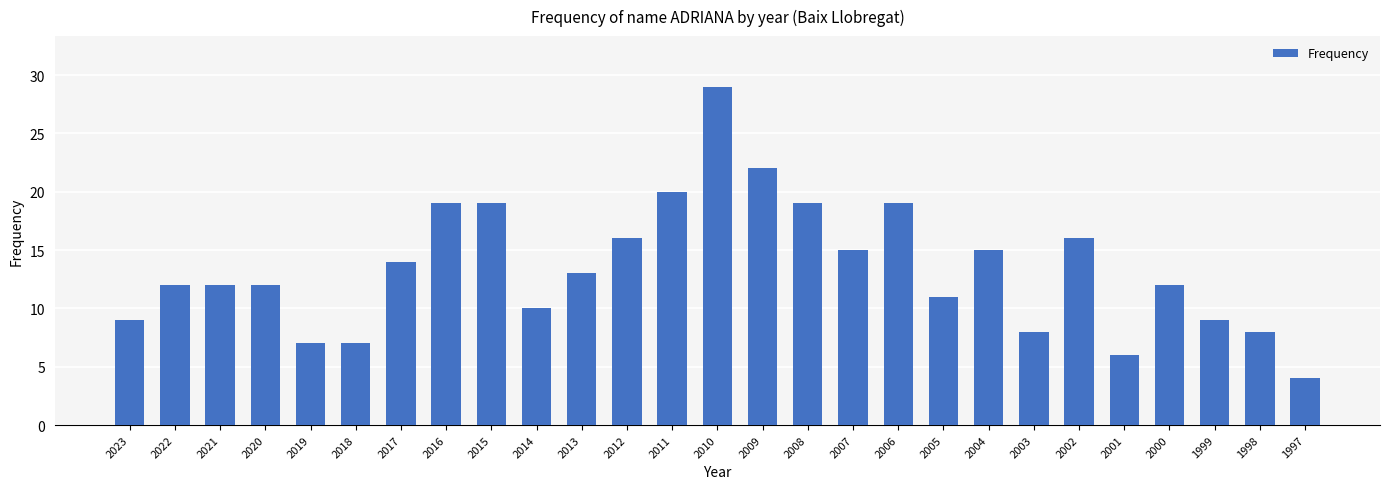

What is the approximate value at 2007?

15